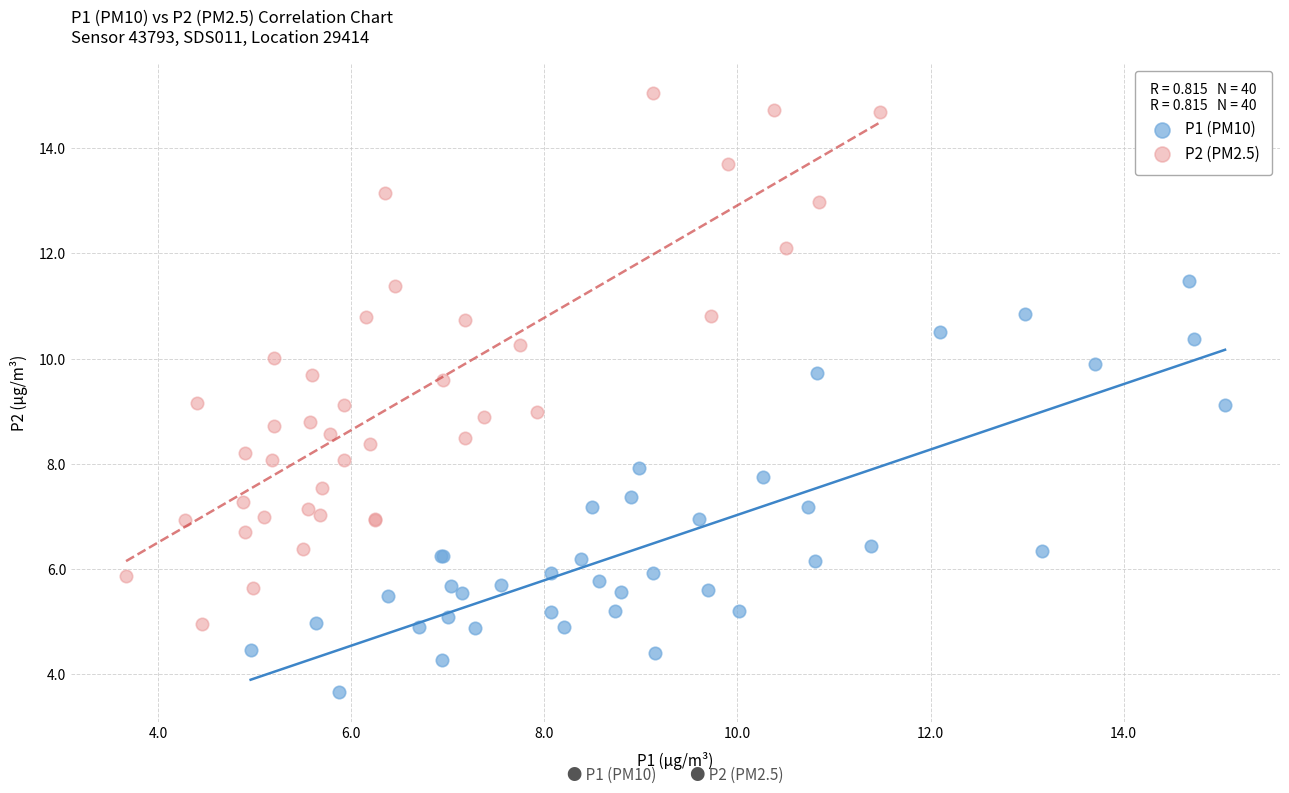

Which series has the largest Y range (max minus min)?

P2 (PM2.5)